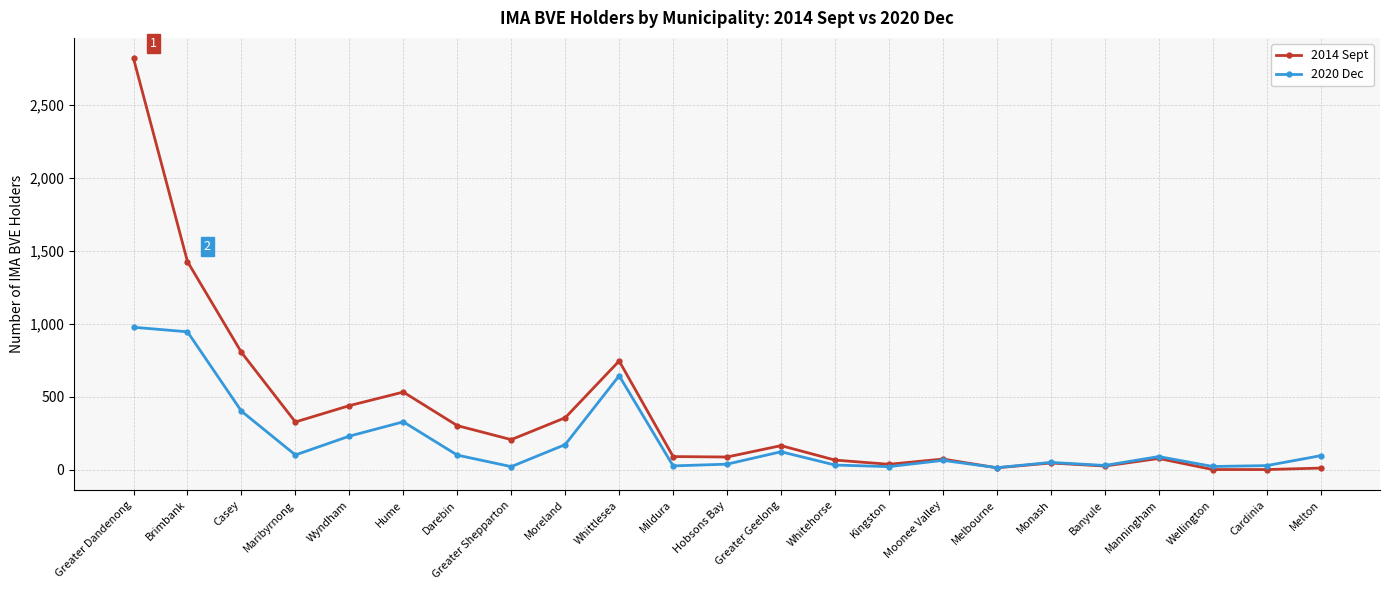

What is the value of the 2020 Dec point at the 4th from the left?

100